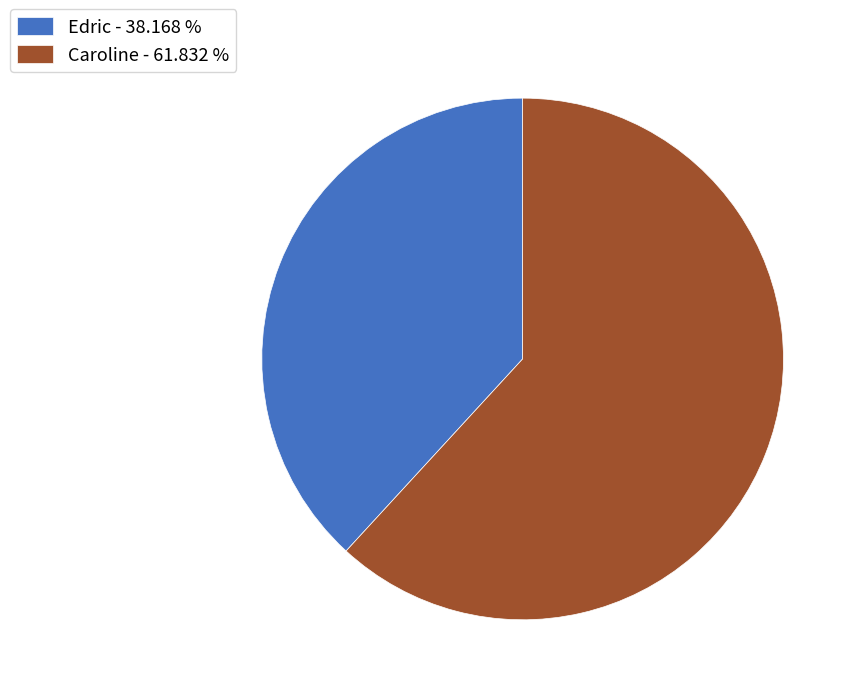

What is the ratio of the value at Caroline - 61.832 % to the value at Edric - 38.168 %?

1.6